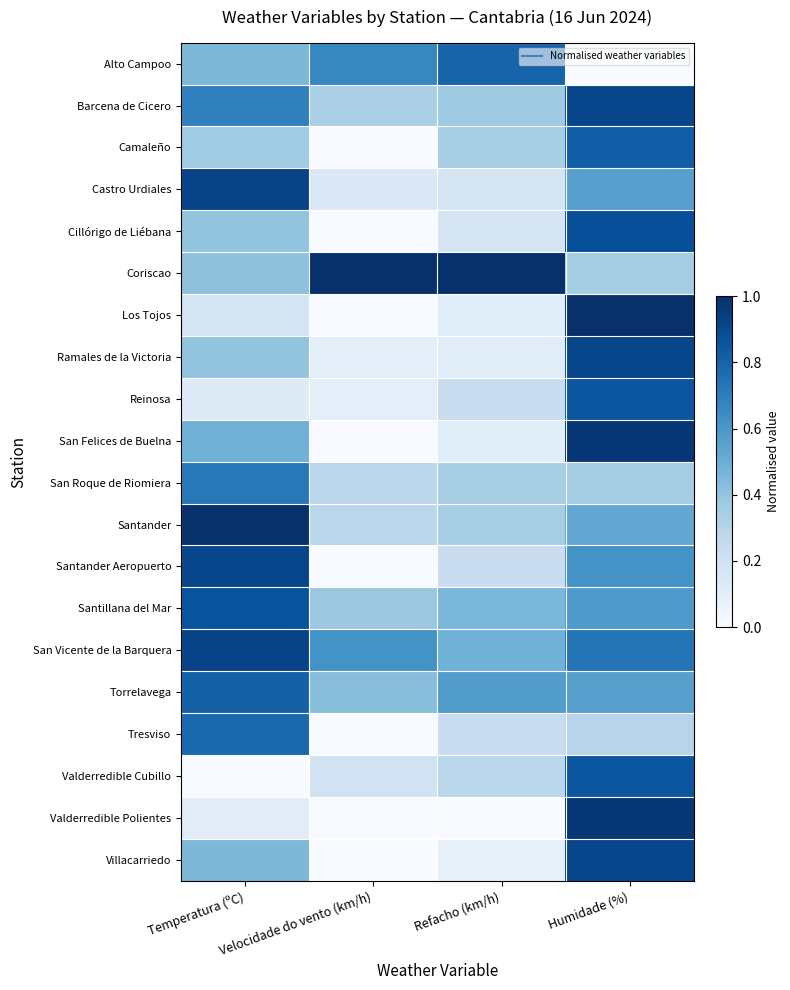

Reading right to left, what are all the values shown in this chart?

Alto Campoo: Humidade (%)=0.0	Refacho (km/h)=0.8	Velocidade do vento (km/h)=0.7	Temperatura (ºC)=0.5
Barcena de Cicero: Humidade (%)=0.9	Refacho (km/h)=0.4	Velocidade do vento (km/h)=0.3	Temperatura (ºC)=0.7
Camaleño: Humidade (%)=0.8	Refacho (km/h)=0.3	Velocidade do vento (km/h)=0.0	Temperatura (ºC)=0.4
Castro Urdiales: Humidade (%)=0.6	Refacho (km/h)=0.2	Velocidade do vento (km/h)=0.1	Temperatura (ºC)=0.9
Cillórigo de Liébana: Humidade (%)=0.9	Refacho (km/h)=0.2	Velocidade do vento (km/h)=0.0	Temperatura (ºC)=0.4
Coriscao: Humidade (%)=0.4	Refacho (km/h)=1.0	Velocidade do vento (km/h)=1.0	Temperatura (ºC)=0.4
Los Tojos: Humidade (%)=1.0	Refacho (km/h)=0.1	Velocidade do vento (km/h)=0.0	Temperatura (ºC)=0.2
Ramales de la Victoria: Humidade (%)=0.9	Refacho (km/h)=0.1	Velocidade do vento (km/h)=0.1	Temperatura (ºC)=0.4
Reinosa: Humidade (%)=0.9	Refacho (km/h)=0.2	Velocidade do vento (km/h)=0.1	Temperatura (ºC)=0.1
San Felices de Buelna: Humidade (%)=1.0	Refacho (km/h)=0.1	Velocidade do vento (km/h)=0.0	Temperatura (ºC)=0.5
San Roque de Riomiera: Humidade (%)=0.4	Refacho (km/h)=0.3	Velocidade do vento (km/h)=0.3	Temperatura (ºC)=0.7
Santander: Humidade (%)=0.5	Refacho (km/h)=0.3	Velocidade do vento (km/h)=0.3	Temperatura (ºC)=1.0
Santander Aeropuerto: Humidade (%)=0.6	Refacho (km/h)=0.2	Velocidade do vento (km/h)=0.0	Temperatura (ºC)=0.9
Santillana del Mar: Humidade (%)=0.6	Refacho (km/h)=0.5	Velocidade do vento (km/h)=0.4	Temperatura (ºC)=0.9
San Vicente de la Barquera: Humidade (%)=0.7	Refacho (km/h)=0.5	Velocidade do vento (km/h)=0.6	Temperatura (ºC)=0.9
Torrelavega: Humidade (%)=0.6	Refacho (km/h)=0.6	Velocidade do vento (km/h)=0.4	Temperatura (ºC)=0.8
Tresviso: Humidade (%)=0.3	Refacho (km/h)=0.2	Velocidade do vento (km/h)=0.0	Temperatura (ºC)=0.8
Valderredible Cubillo: Humidade (%)=0.9	Refacho (km/h)=0.3	Velocidade do vento (km/h)=0.2	Temperatura (ºC)=0.0
Valderredible Polientes: Humidade (%)=1.0	Refacho (km/h)=0.0	Velocidade do vento (km/h)=0.0	Temperatura (ºC)=0.1
Villacarriedo: Humidade (%)=0.9	Refacho (km/h)=0.1	Velocidade do vento (km/h)=0.0	Temperatura (ºC)=0.5